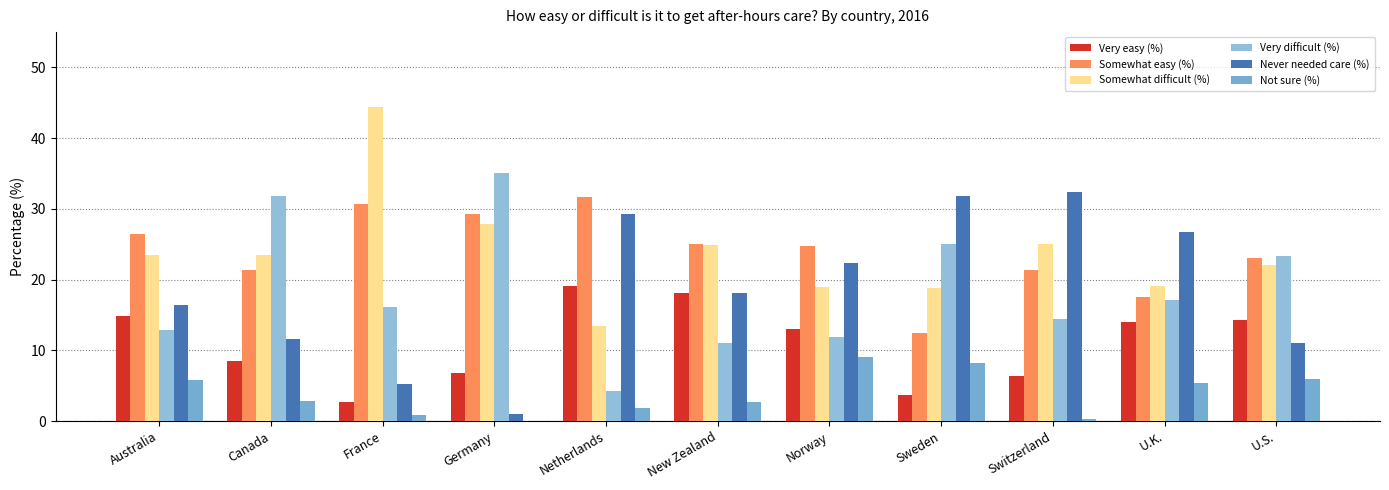

Reading left to right, extract all data points from this chart.

Very easy (%): Australia=14.8	Canada=8.5	France=2.7	Germany=6.8	Netherlands=19.0	New Zealand=18.1	Norway=13.0	Sweden=3.7	Switzerland=6.3	U.K.=14.0	U.S.=14.3
Somewhat easy (%): Australia=26.5	Canada=21.4	France=30.7	Germany=29.3	Netherlands=31.7	New Zealand=25.1	Norway=24.7	Sweden=12.4	Switzerland=21.4	U.K.=17.6	U.S.=23.0
Somewhat difficult (%): Australia=23.5	Canada=23.5	France=44.4	Germany=27.9	Netherlands=13.4	New Zealand=24.8	Norway=18.9	Sweden=18.8	Switzerland=25.0	U.K.=19.1	U.S.=22.1
Very difficult (%): Australia=12.9	Canada=31.8	France=16.2	Germany=35.0	Netherlands=4.2	New Zealand=11.1	Norway=11.9	Sweden=25.0	Switzerland=14.5	U.K.=17.2	U.S.=23.3
Never needed care (%): Australia=16.4	Canada=11.7	France=5.2	Germany=1.0	Netherlands=29.3	New Zealand=18.2	Norway=22.4	Sweden=31.9	Switzerland=32.5	U.K.=26.8	U.S.=11.1
Not sure (%): Australia=5.8	Canada=2.8	France=0.8	Germany=0.1	Netherlands=1.9	New Zealand=2.8	Norway=9.1	Sweden=8.2	Switzerland=0.3	U.K.=5.3	U.S.=5.9